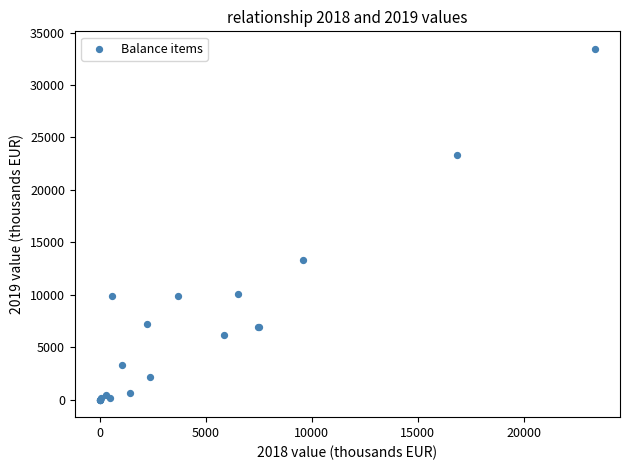

What Y value in the scatter plot is closest to 16724?

13295.2